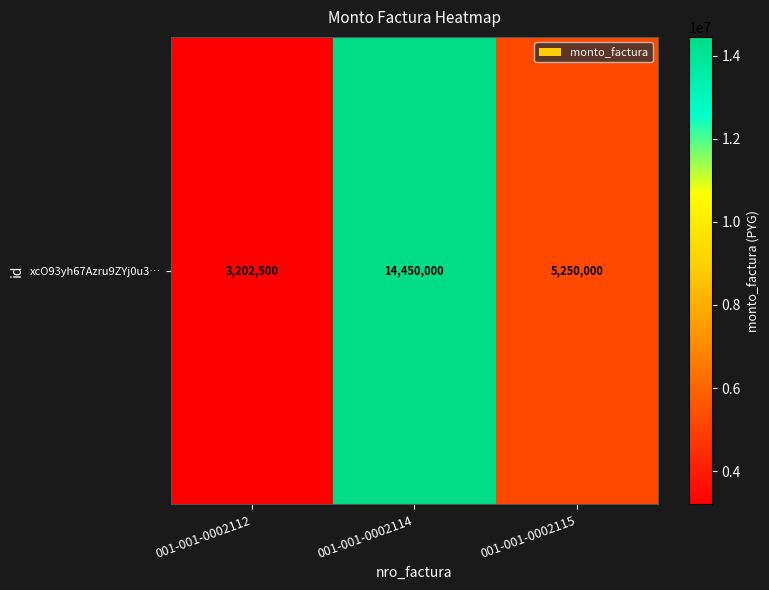

Between 001-001-0002112 and 001-001-0002114, which is larger?

001-001-0002114